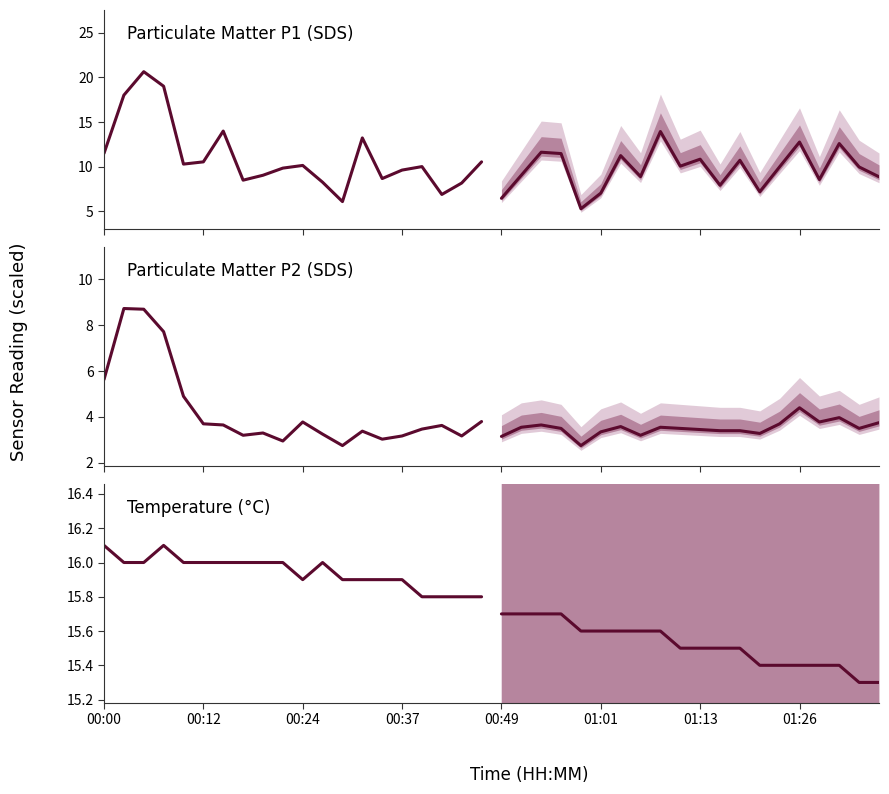

Is it true that SDS_P1 forecast equals 4.0 at 00:37?

False